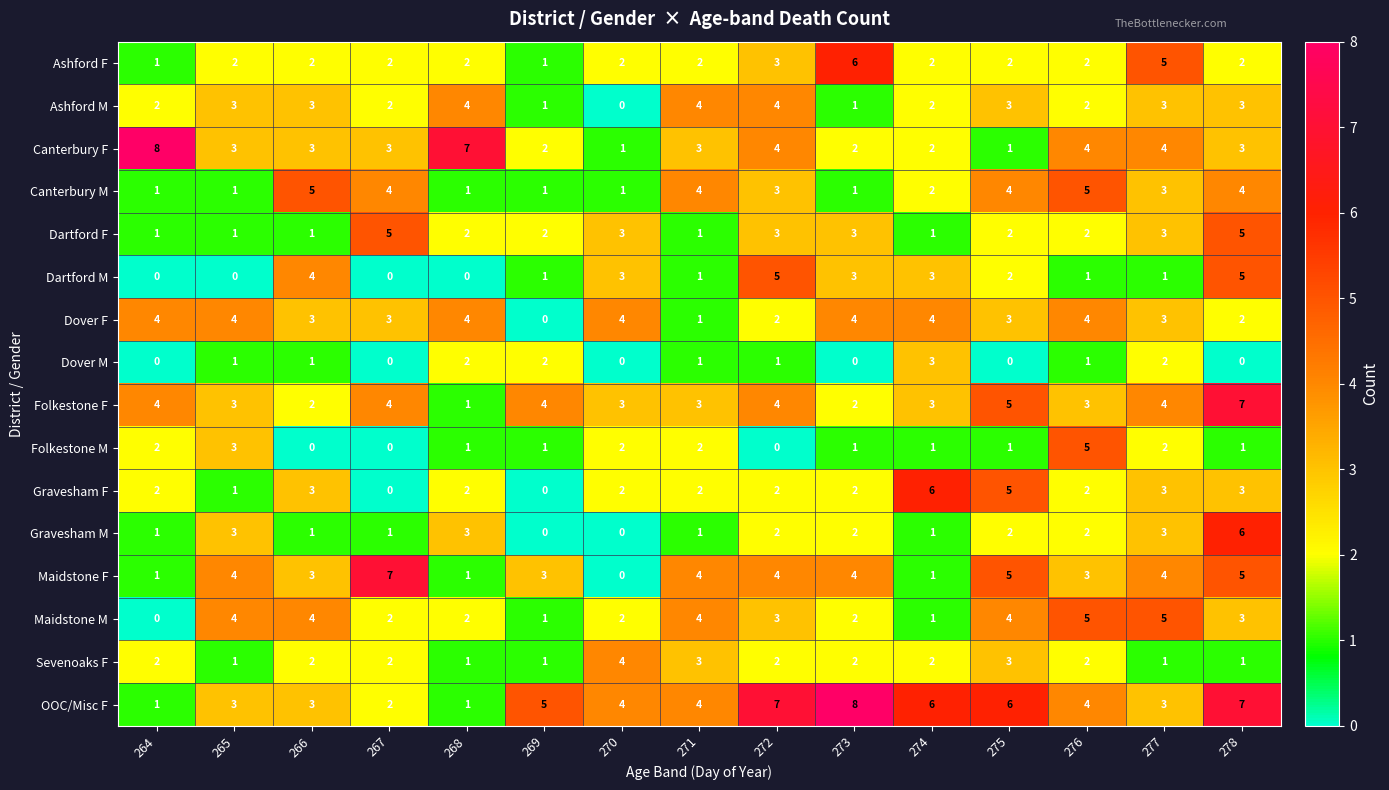

Between 267 and 270, which series saw the biggest shift?

Maidstone F